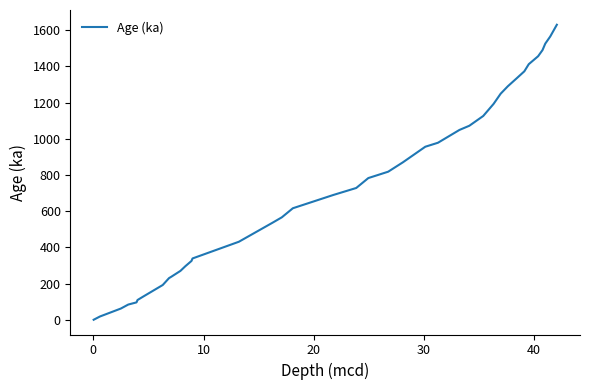

What is the maximum value shown in the chart?

1630.0